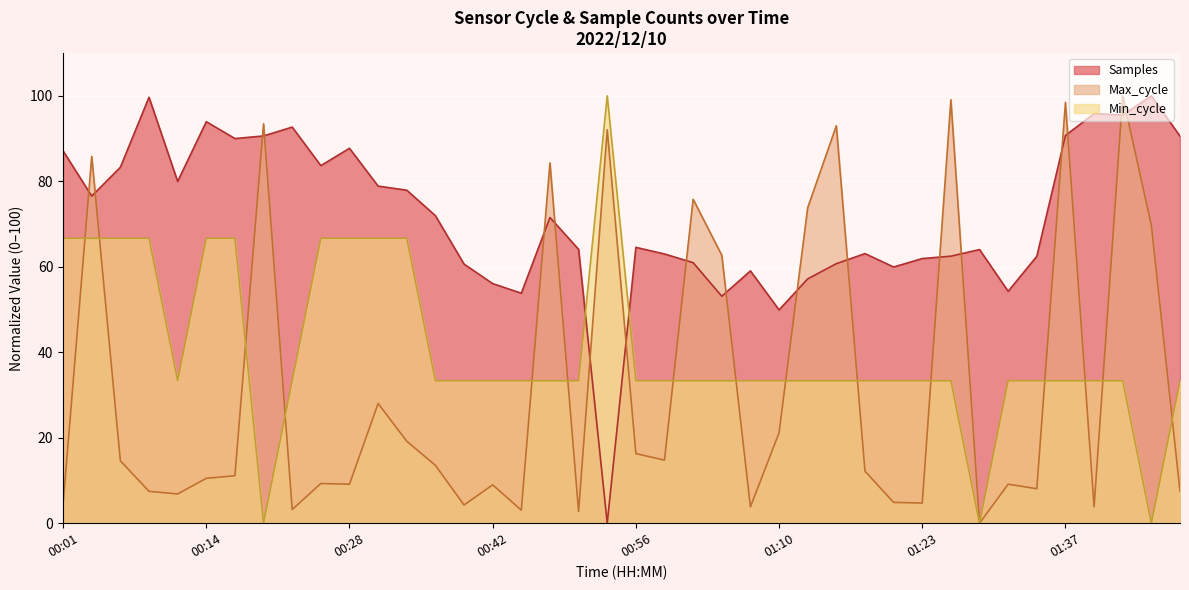

What is the sum of all Max_cycle values?

1290.9